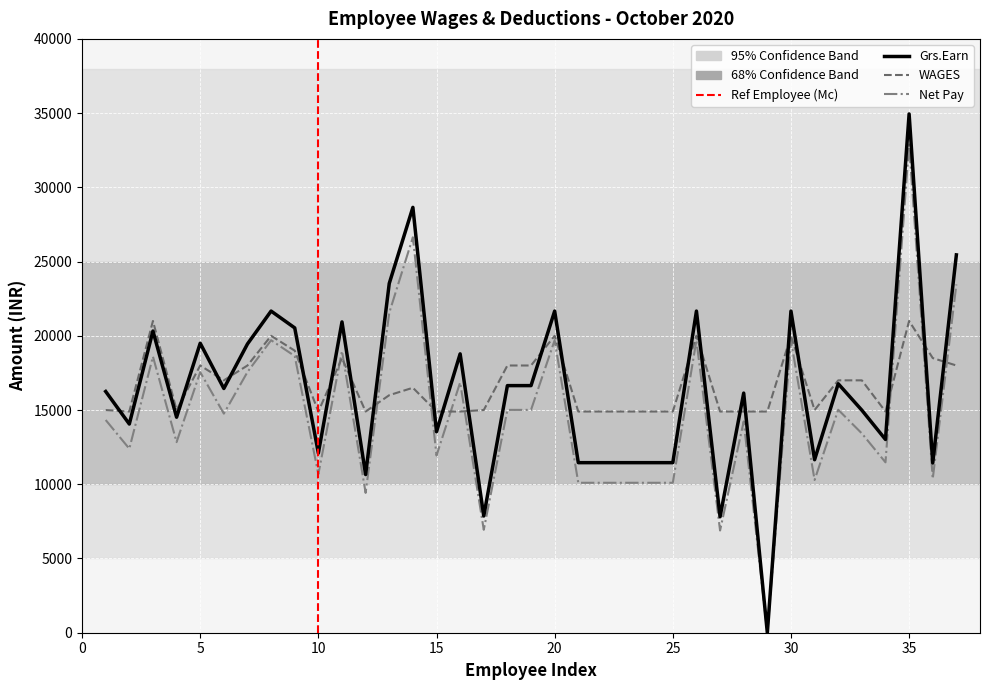

Rank the series by their maximum value, from highest to lowest.

Grs.Earn, Net Pay, WAGES